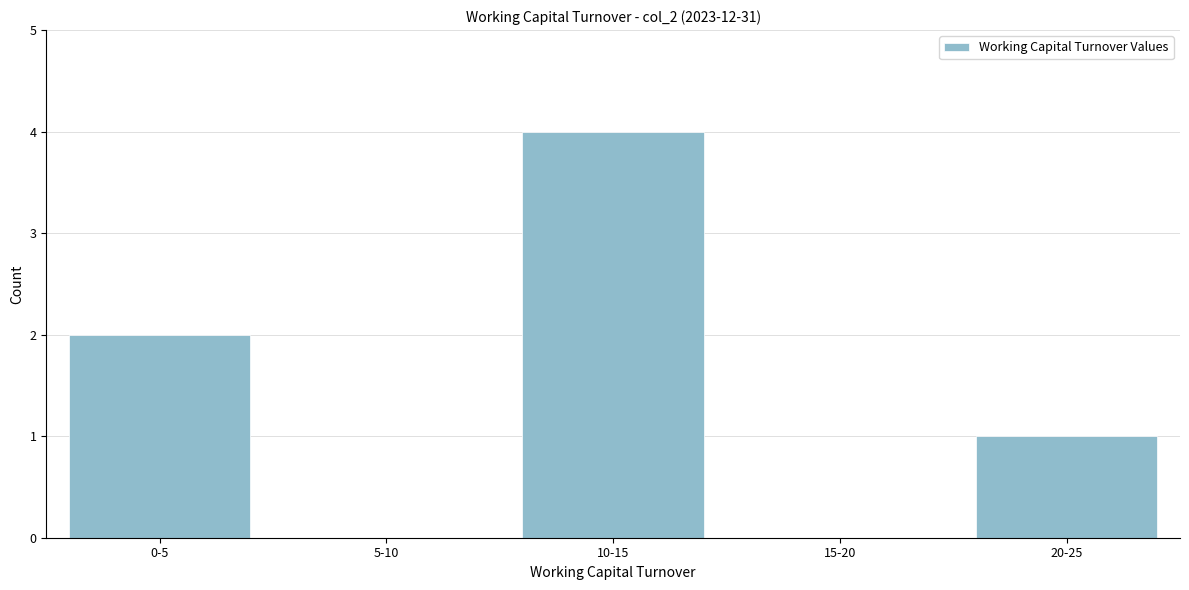

Reading right to left, list all the values displayed in this chart.

20-25=1	15-20=0	10-15=4	5-10=0	0-5=2